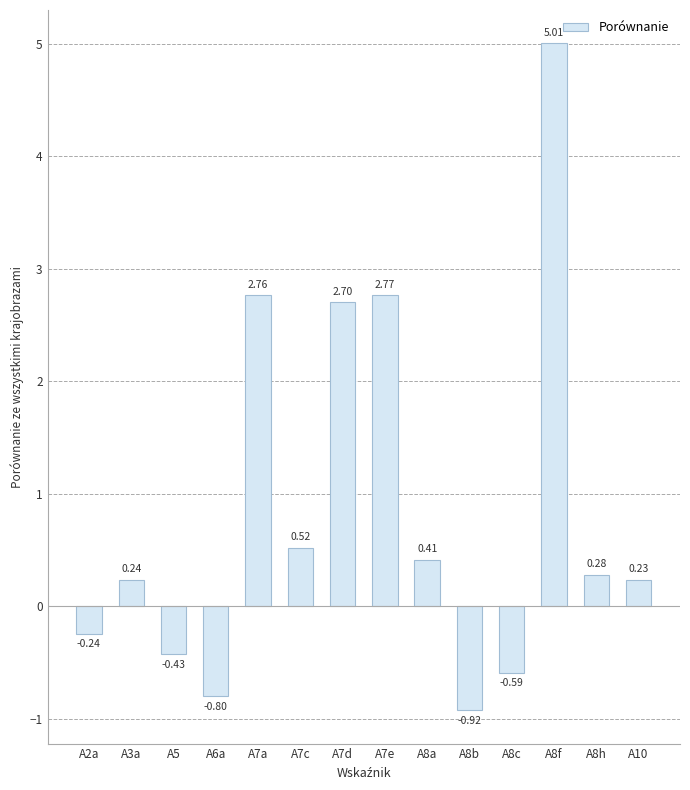

What is the label of the 9th bar from the left?

A8a